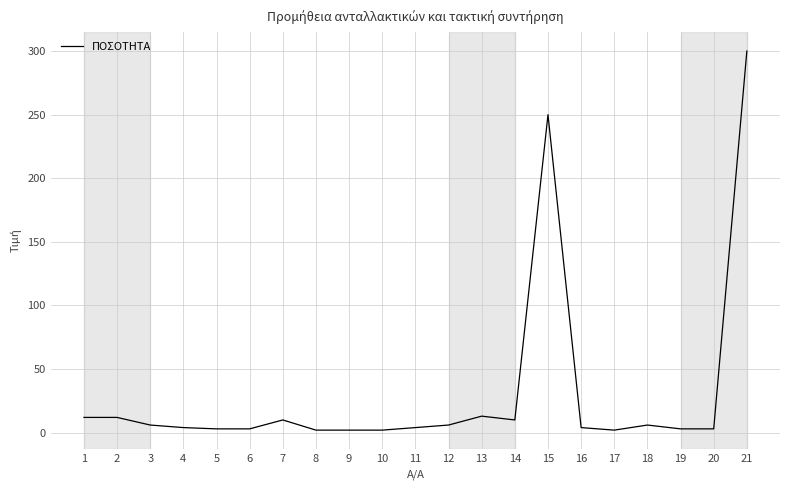

How many distinct data groups are displayed?

1